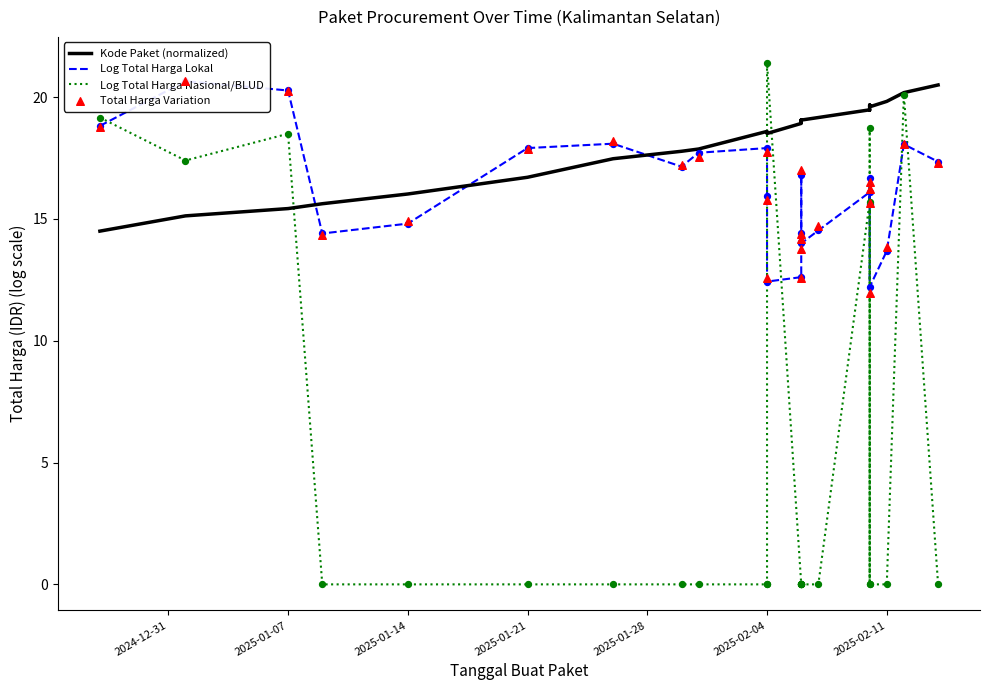

Which series has the largest total across all categories?

Kode Paket (normalized)